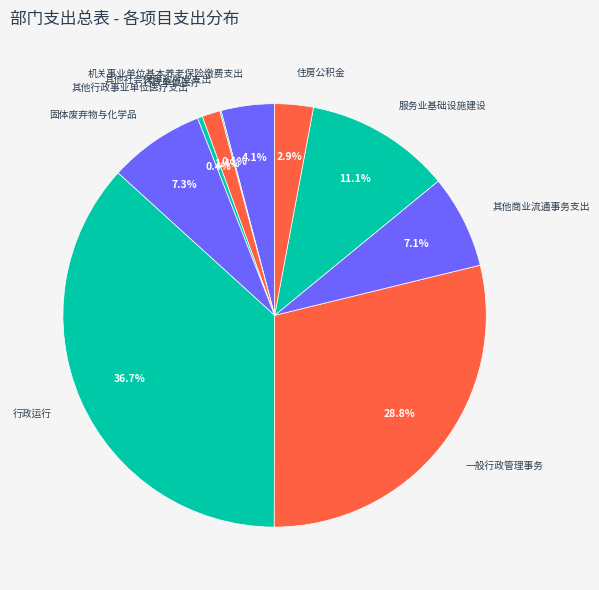

What is the largest slice in the pie chart?

行政运行